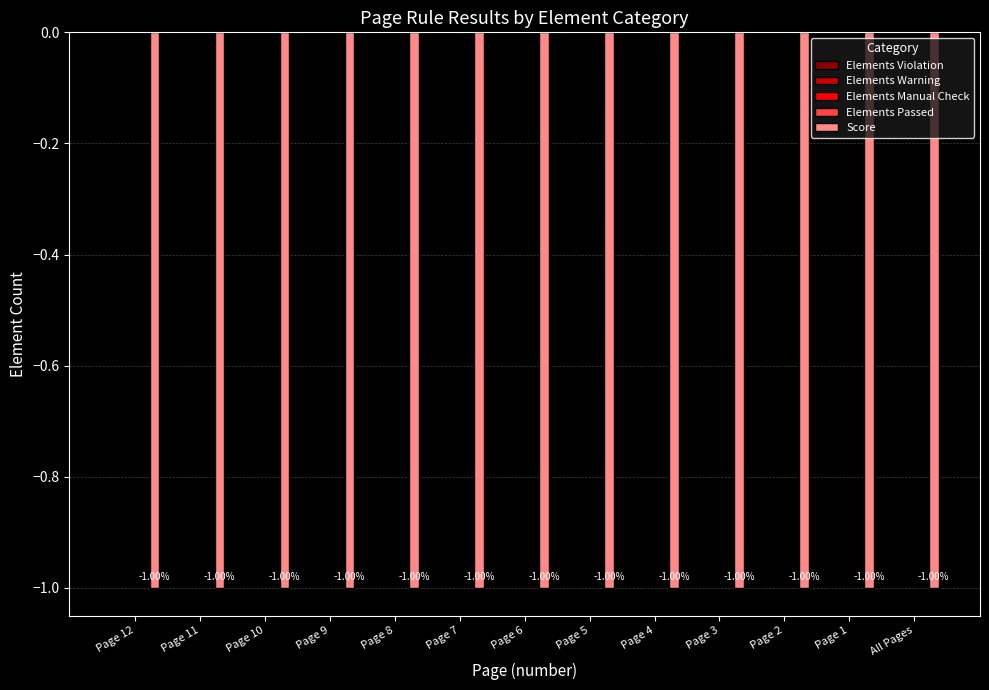

Rank the categories by Elements Passed value from highest to lowest.

Page 12, Page 11, Page 10, Page 9, Page 8, Page 7, Page 6, Page 5, Page 4, Page 3, Page 2, Page 1, All Pages